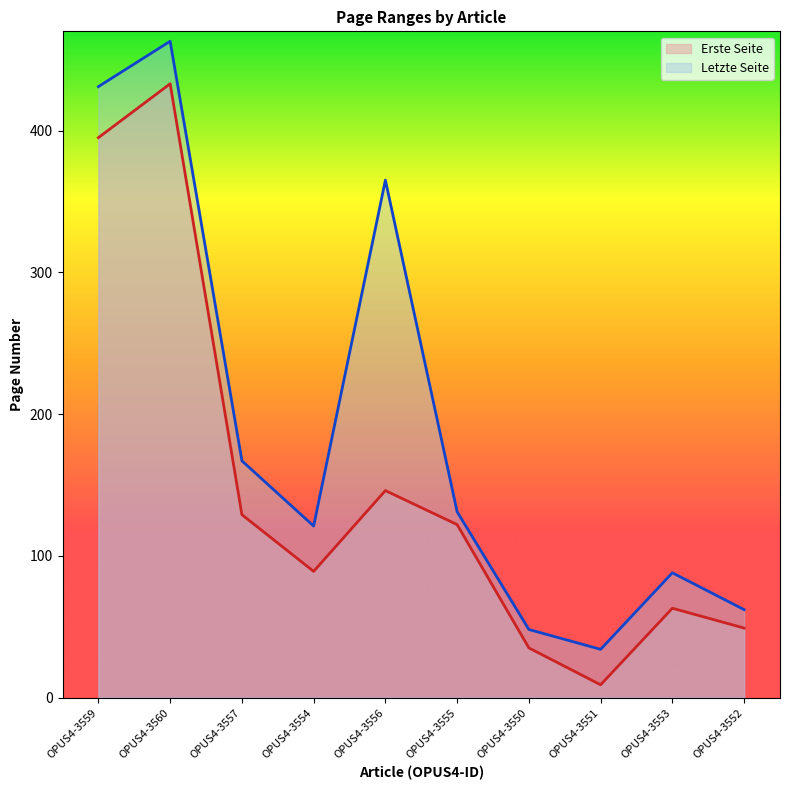

What is the label of the 7th point from the right?

OPUS4-3554